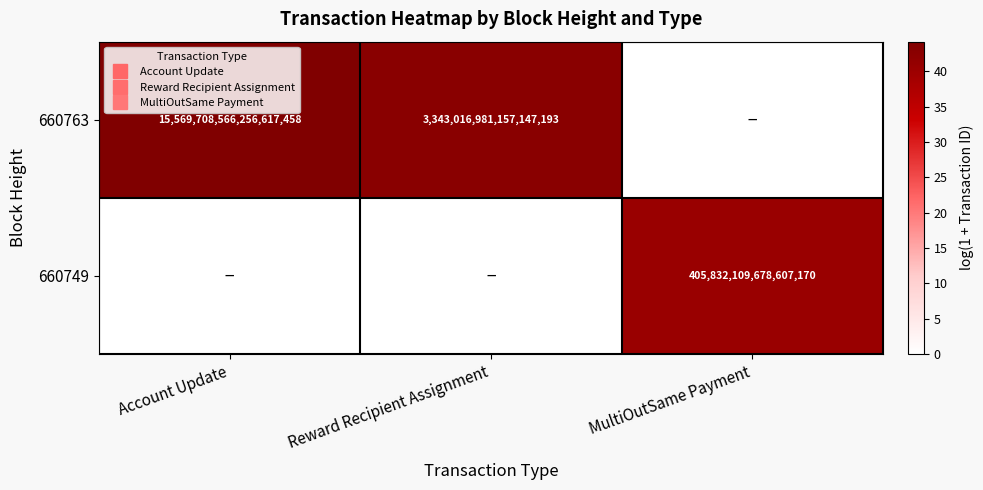

Which category has the highest value across all series?

Account Update